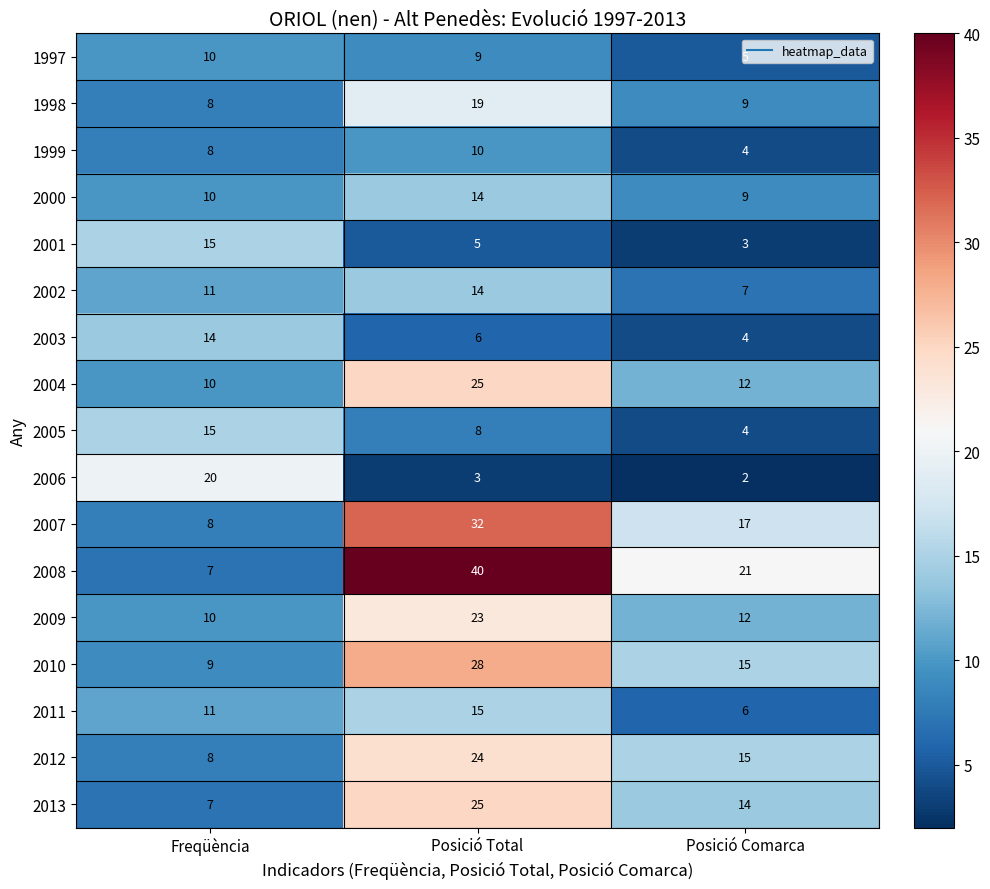

What is the maximum value shown in the chart?

40